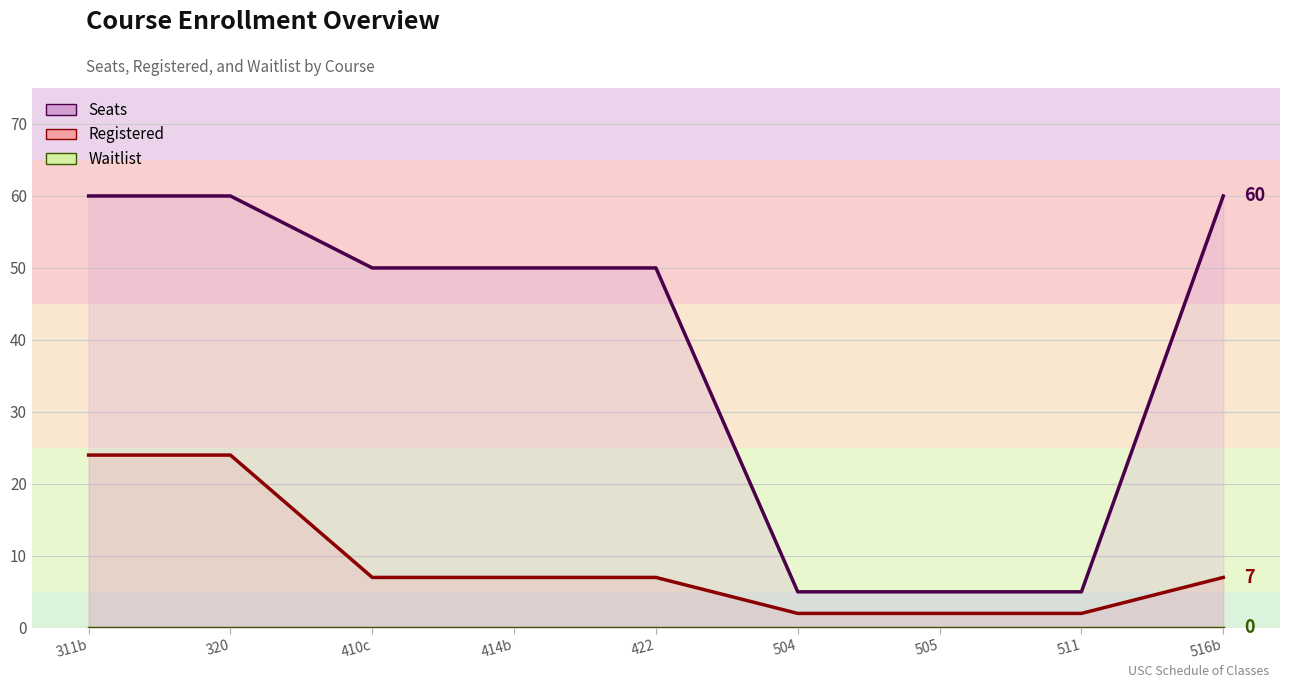

Where is Seats nearest to the value 32?

410c